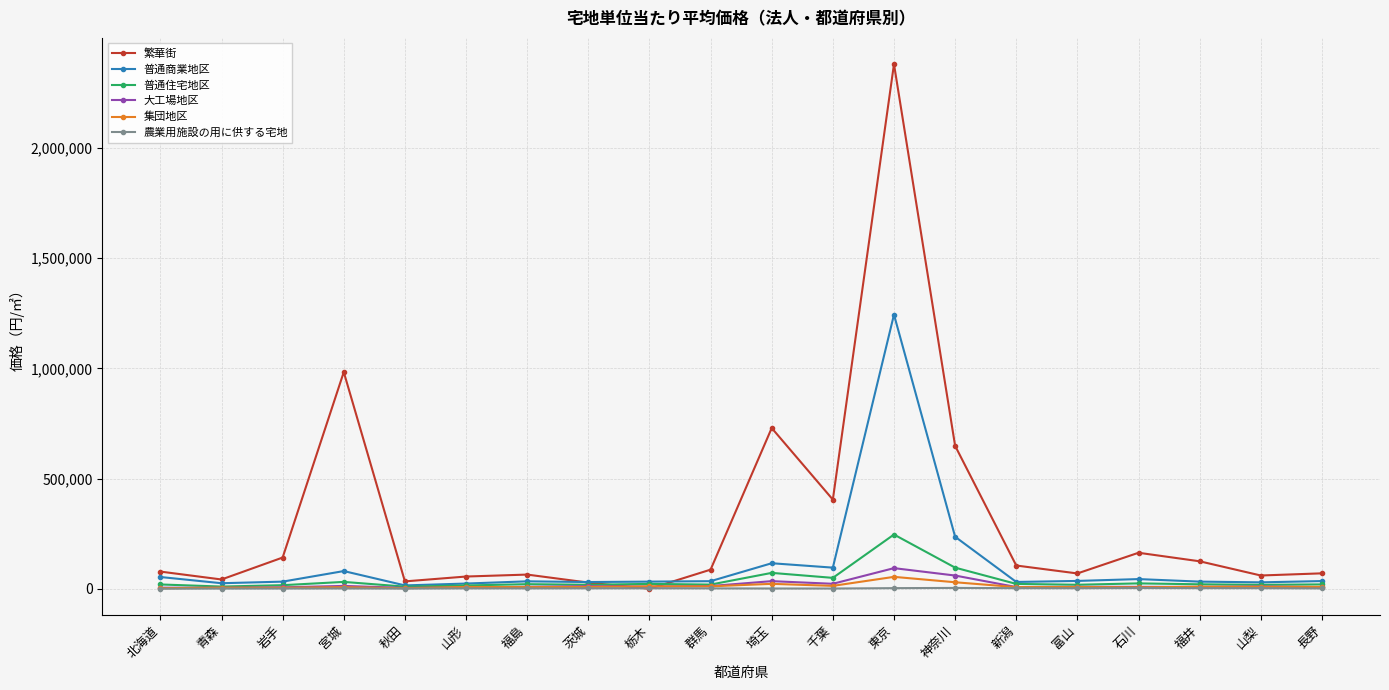

What is the difference between the second highest and second lowest values in the 普通商業地区 series?

212324